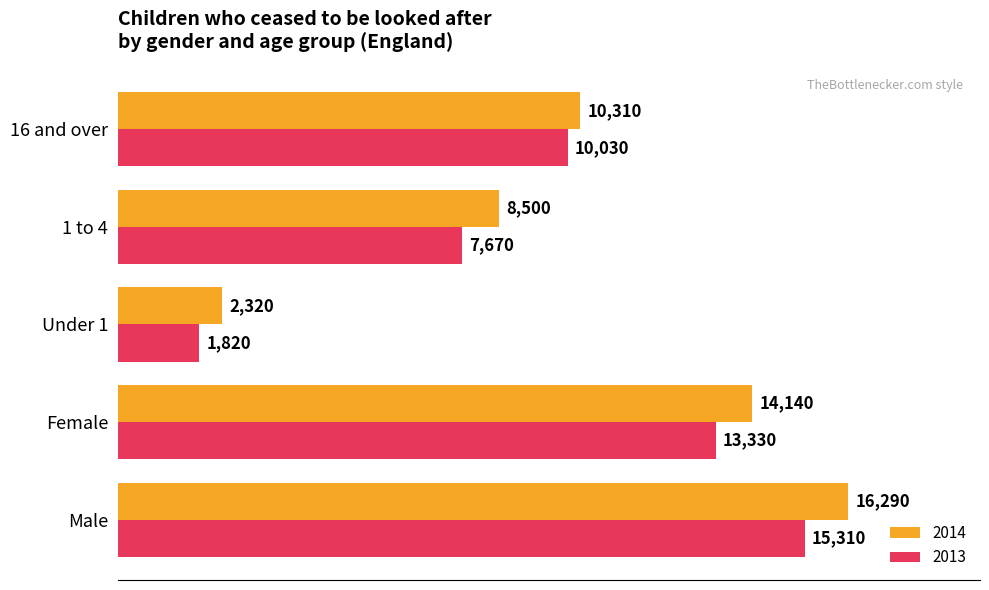

Rank the series by their average value, from lowest to highest.

2013, 2014